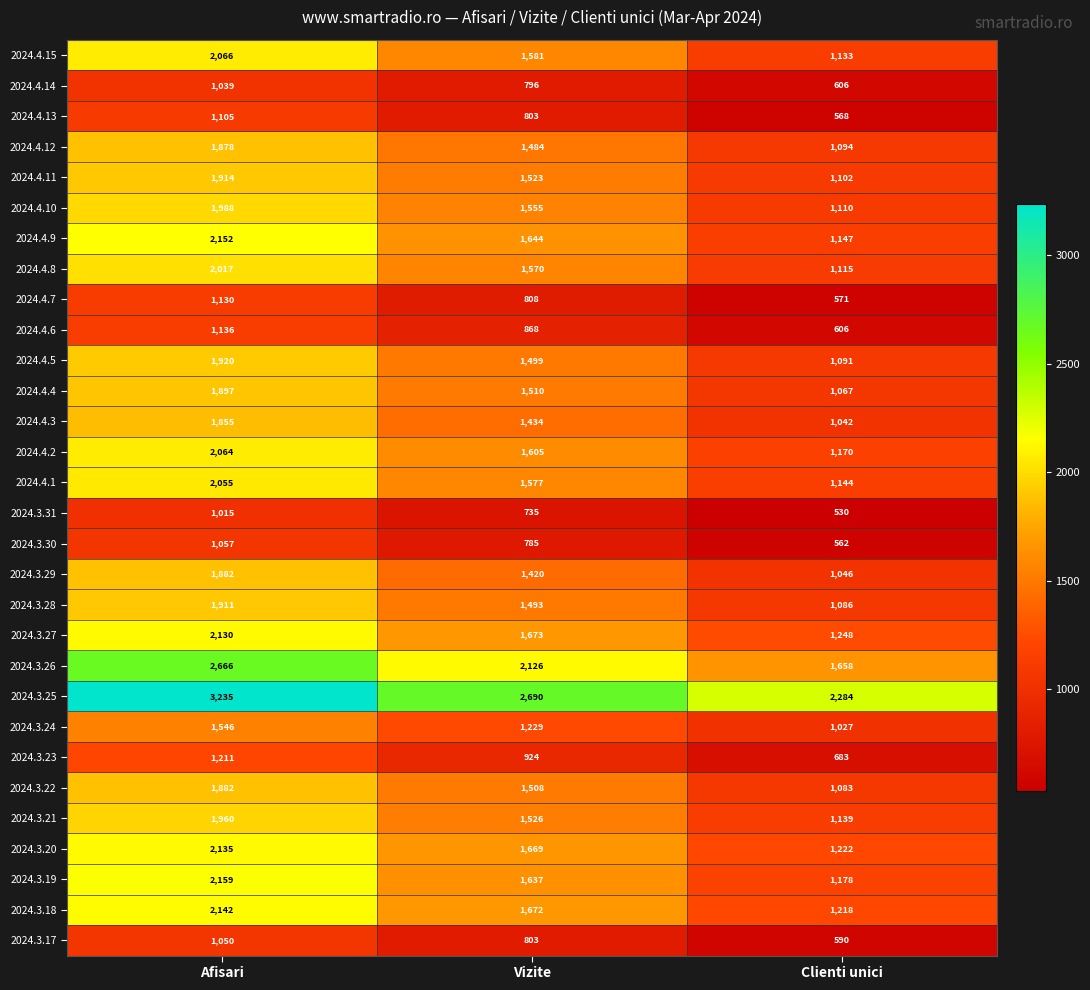

What is the minimum value shown in the chart?

530